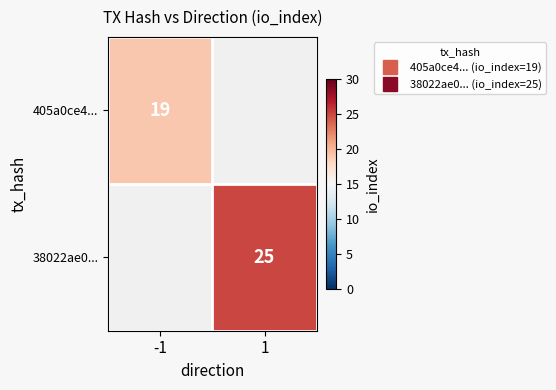

What is the maximum value for 405a0ce4...?

19.0